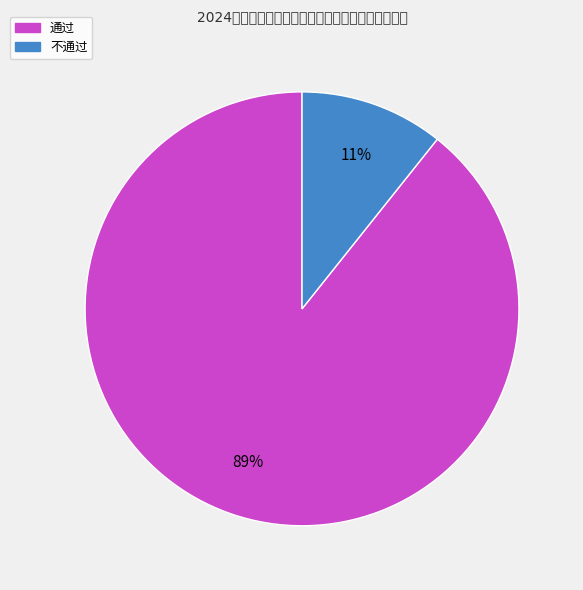

The 不通过 slice represents 24% of the pie. True or false?

False